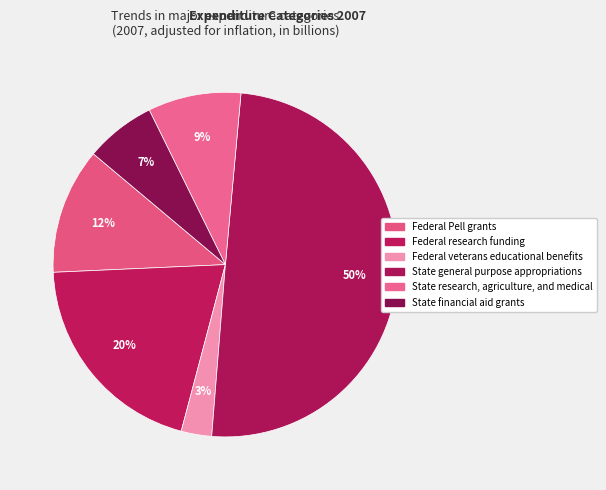

To the nearest percent, what is the difference between the largest and smallest slice percentages?

47%